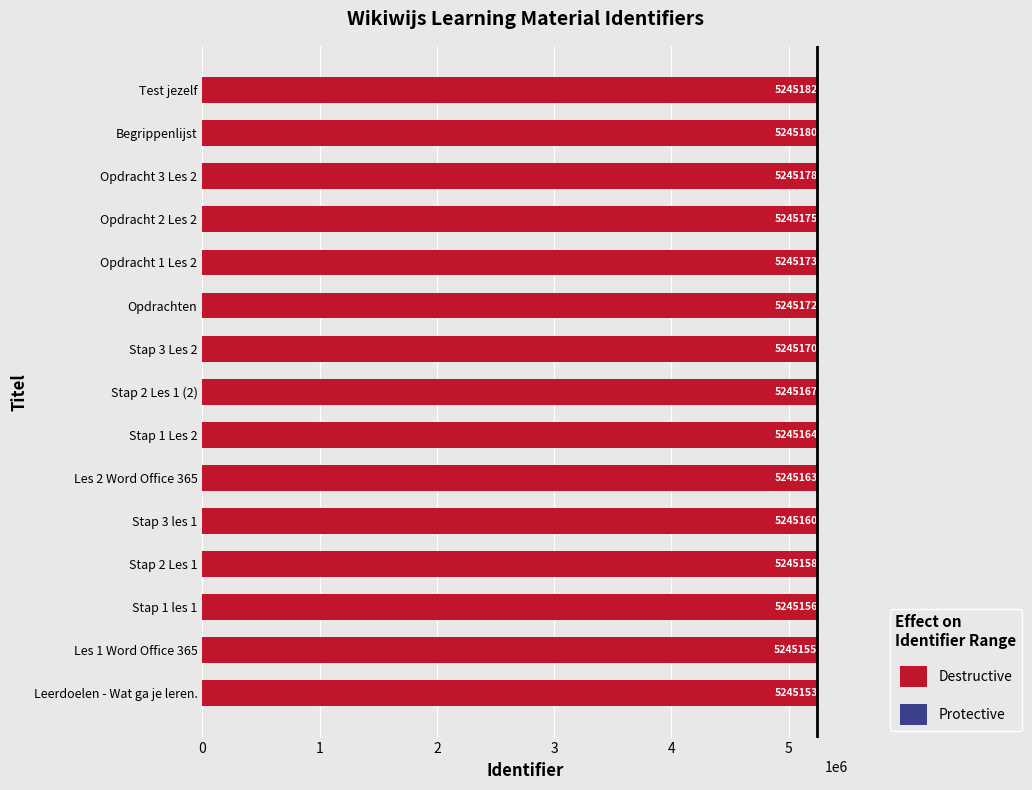

Which category has the highest value across all series?

Test jezelf